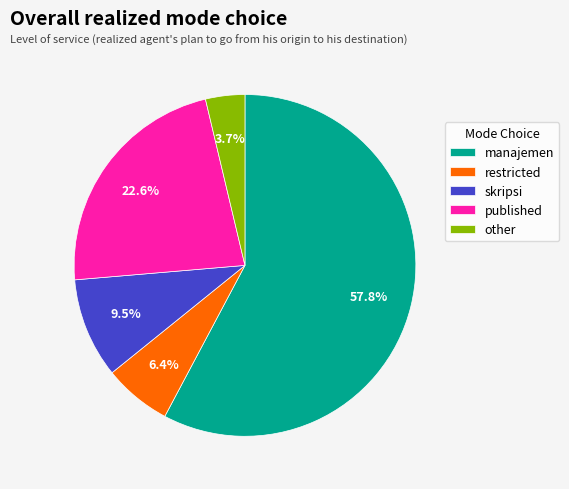

Do published and other together represent more than half of the pie?

No